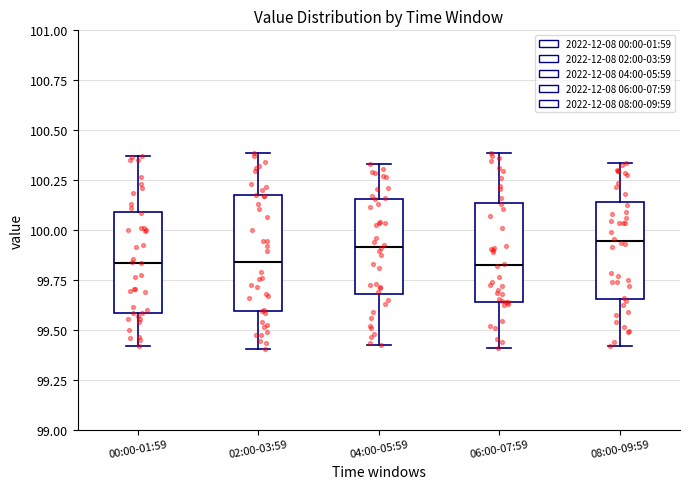

Reading left to right, transcribe this box plot: for each box, give where its median line is, the range the box spans, and where its two whiskers end, as read against the y-axis. The values are not printed on the chart, so give them approximately, as read against the axis.

00:00-01:59: median 99.85, box 99.60 to 100.10, whiskers 99.40 to 100.35
02:00-03:59: median 99.85, box 99.60 to 100.15, whiskers 99.40 to 100.40
04:00-05:59: median 99.90, box 99.70 to 100.15, whiskers 99.45 to 100.35
06:00-07:59: median 99.80, box 99.65 to 100.15, whiskers 99.40 to 100.40
08:00-09:59: median 99.95, box 99.65 to 100.15, whiskers 99.40 to 100.35